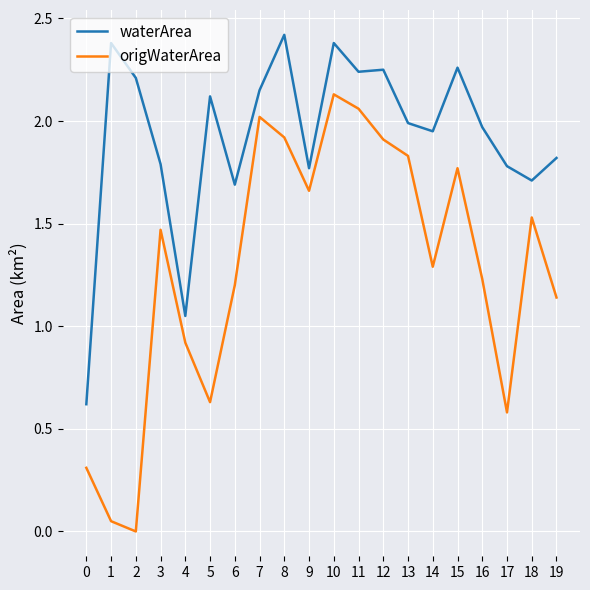

True or false: waterArea has a value of 2.6 at 9.

False